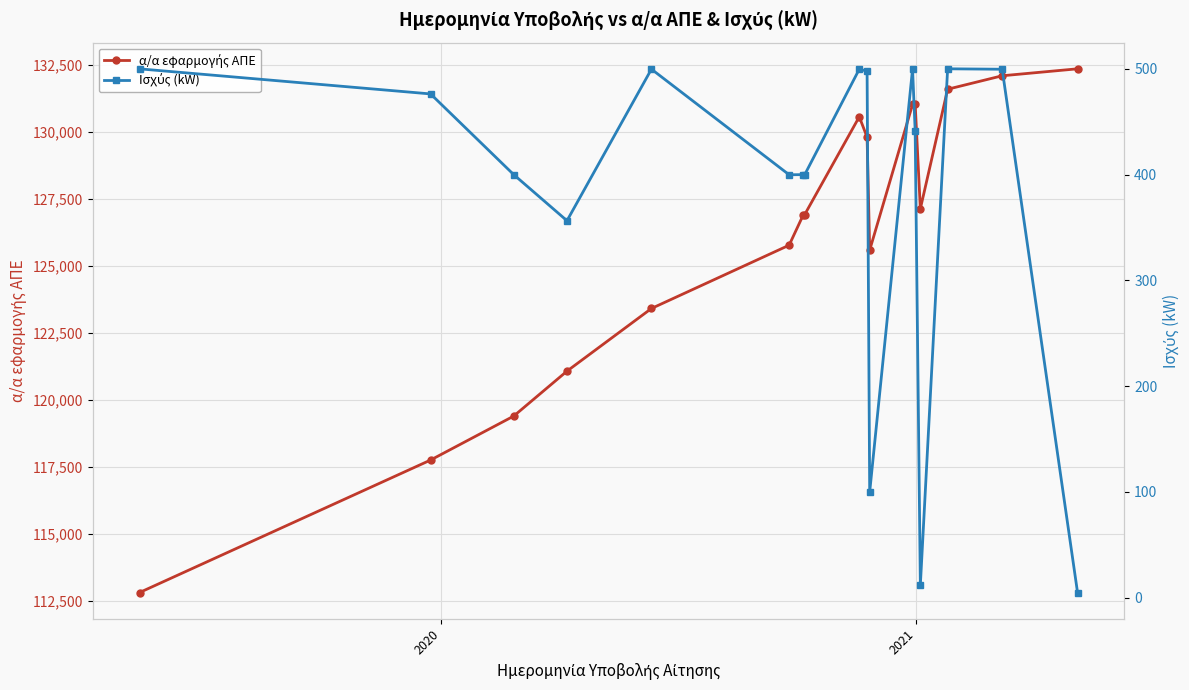

The α/α εφαρμογής ΑΠΕ series shows 84925.2 at 5. True or false?

False